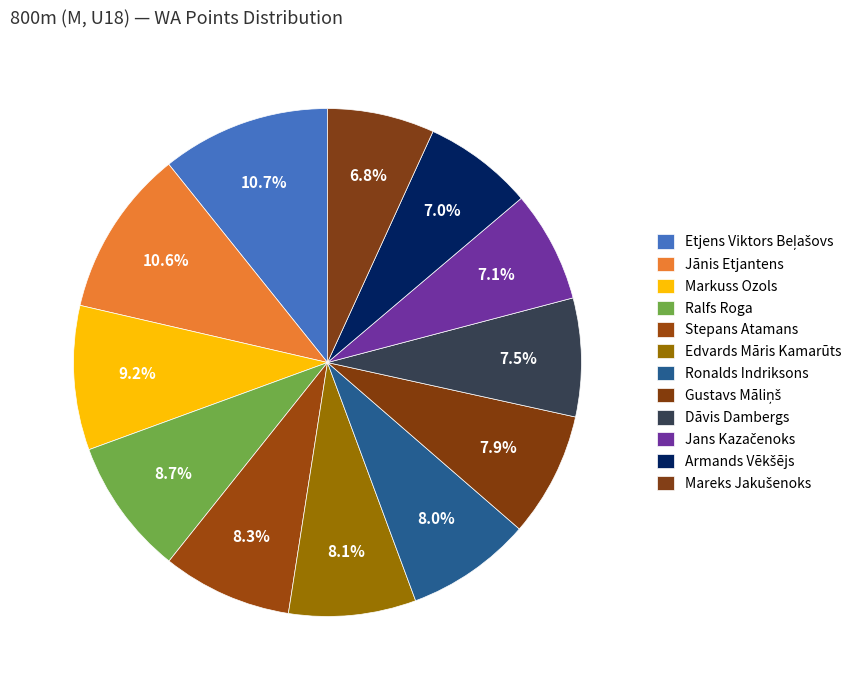

Count the number of slices in the pie.

12